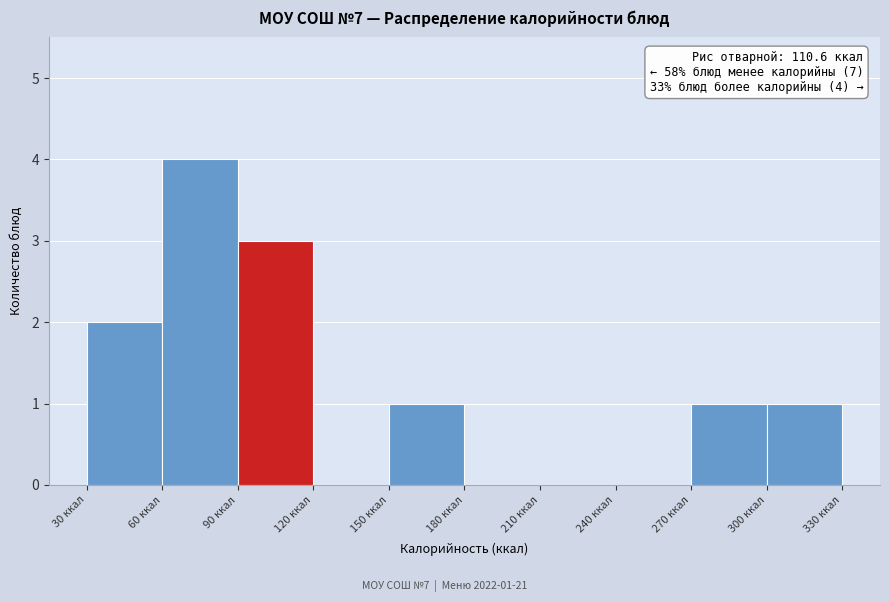

Which range on the x-axis has the tallest bar?

60 to 90